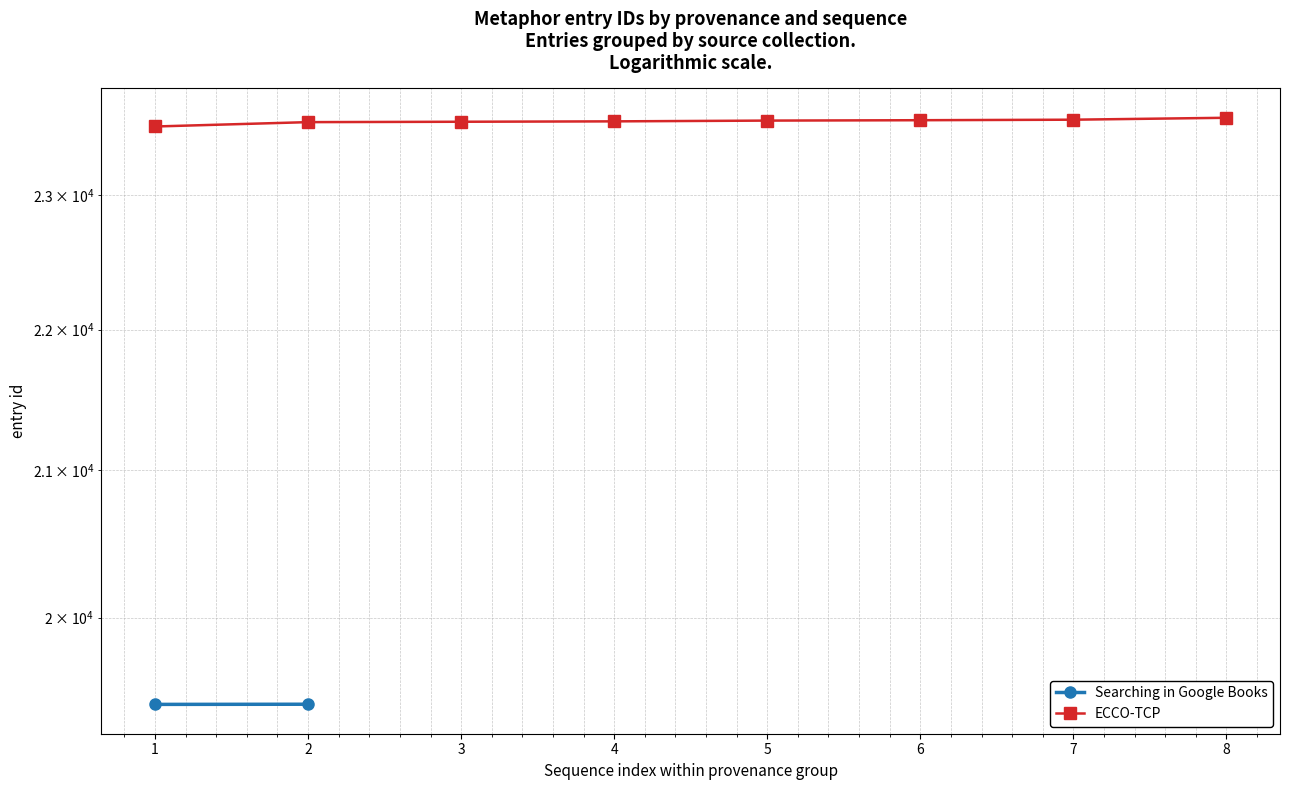

What is the difference between the values at 6 and 7?

4